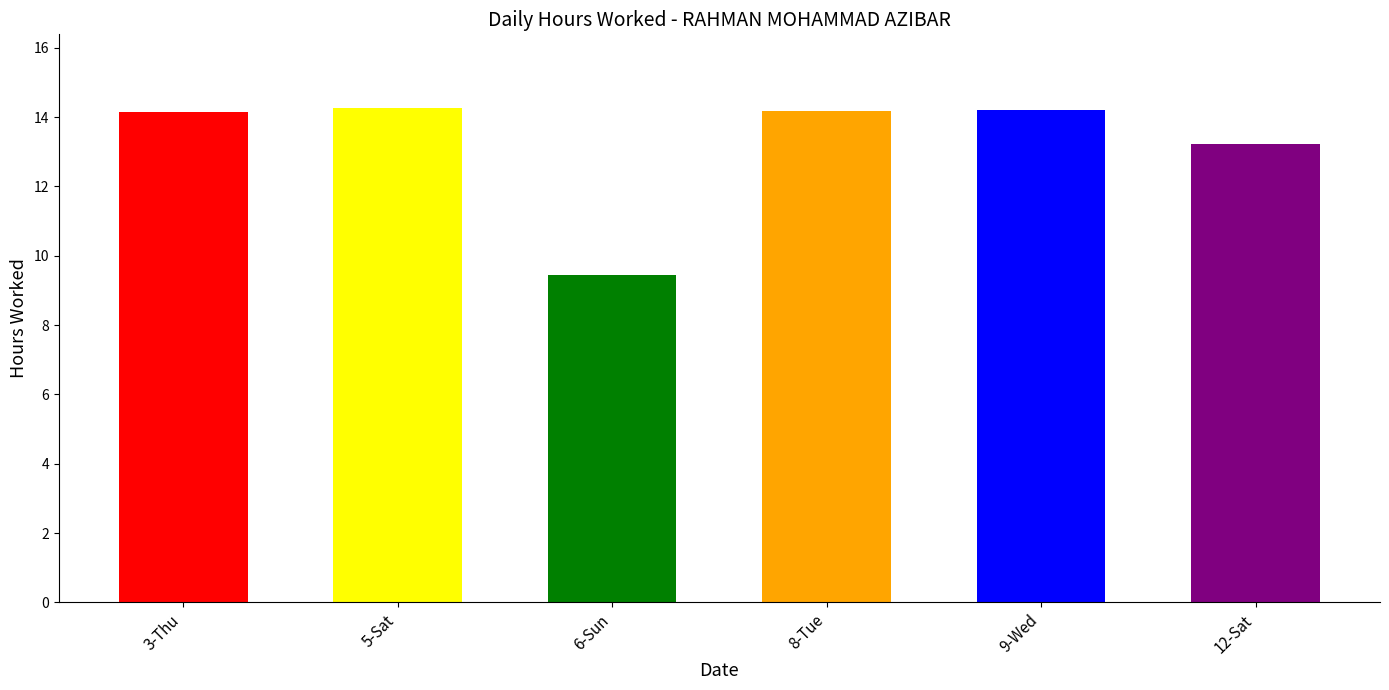

At which category does the chart reach its minimum across all series?

6-Sun